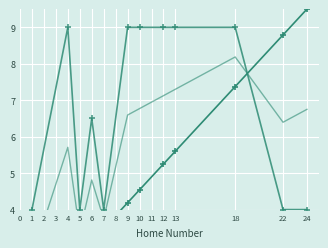

How many times do Away Number and Grade cross each other?

1